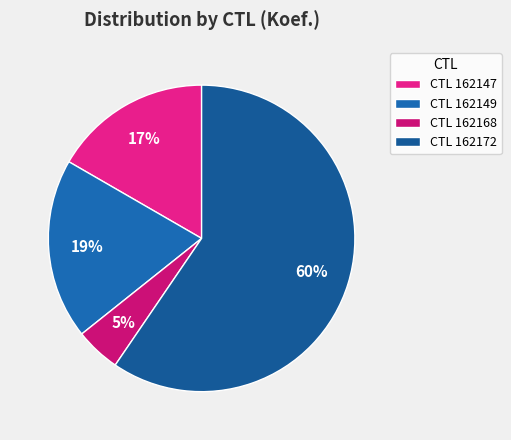

What is the smallest slice in the pie chart?

CTL 162168